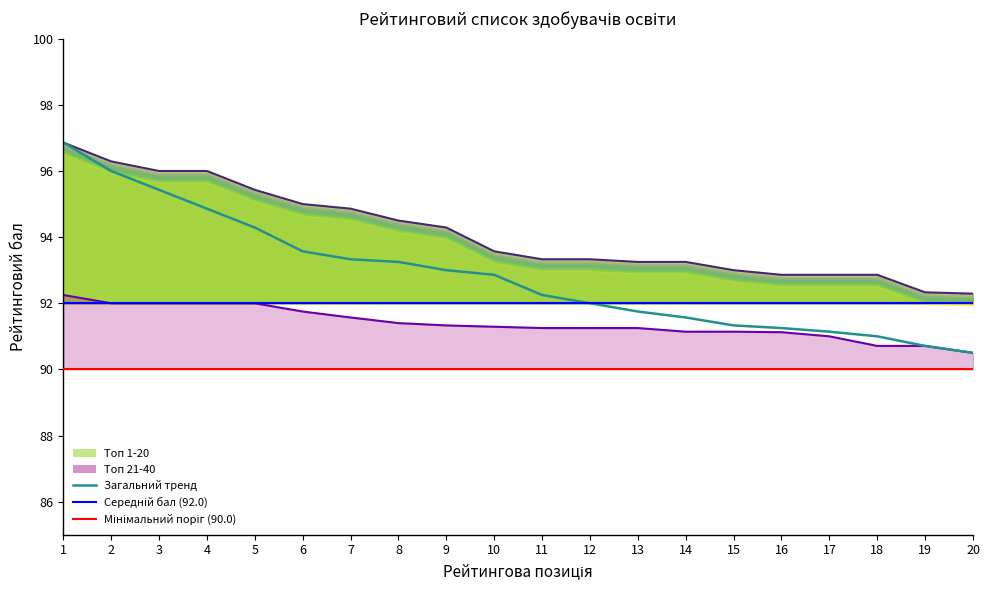

Rank the series at 3 from highest to lowest value.

Топ 1-20, Загальний тренд, Топ 21-40